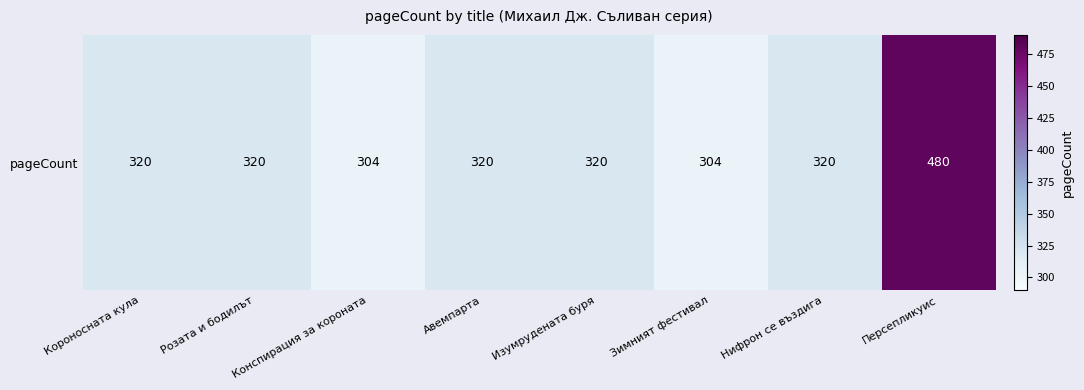

Where is the data nearest to the value 392?

Короносната кула